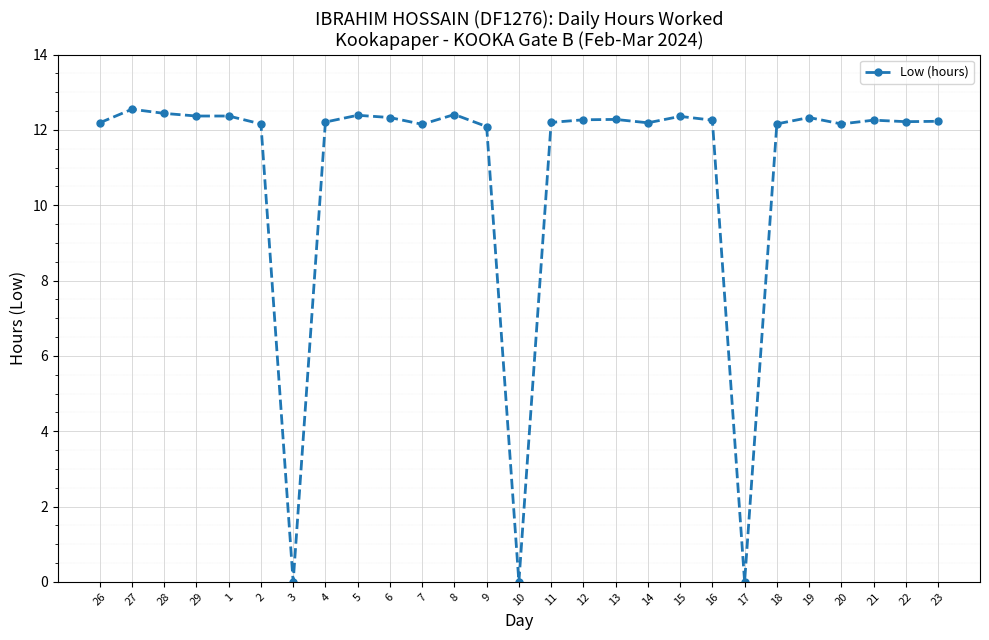

Does the chart have visible grid lines?

Yes